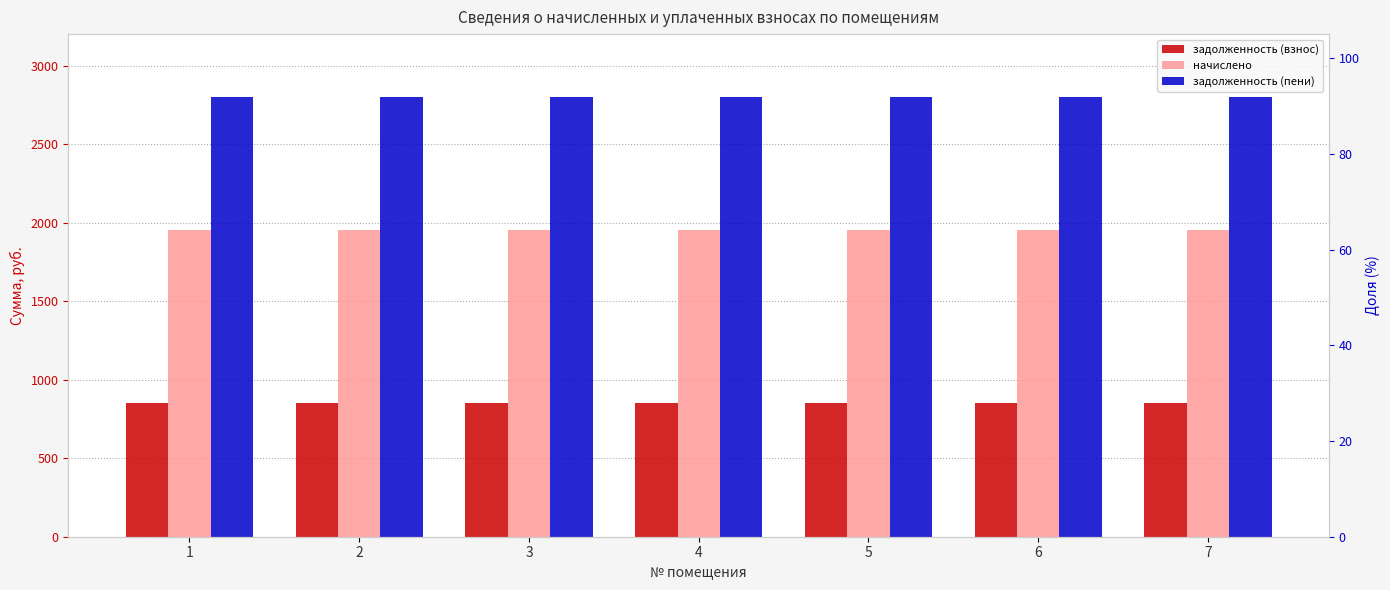

Rank the series at 4 from highest to lowest value.

задолженность (пени), начислено, задолженность (взнос)